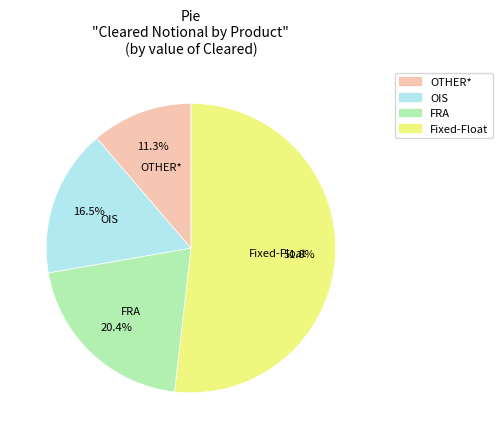

Which category has the biggest portion of the pie?

OTHER*